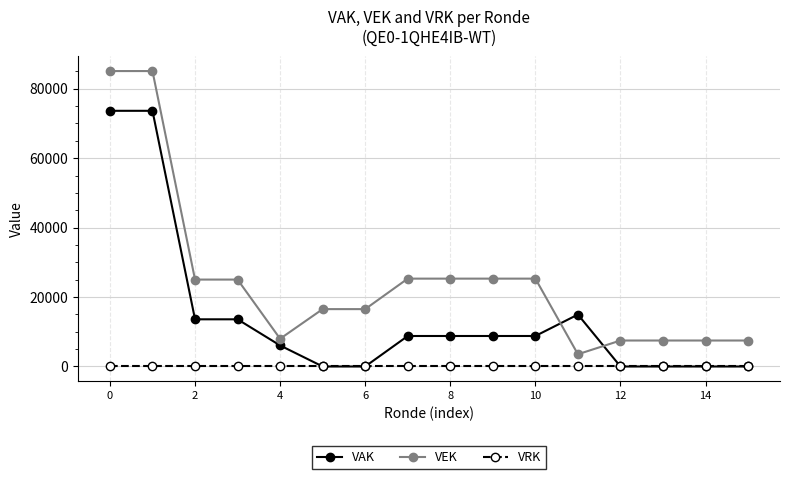

Which series has the largest range (max minus min)?

VEK